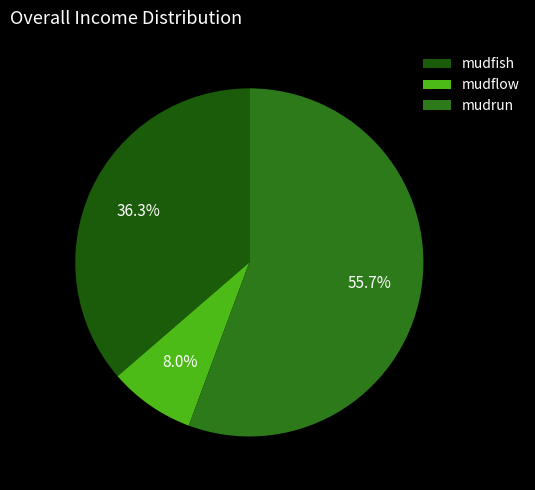

To the nearest percent, what is the difference between the mudfish and mudrun slice percentages?

19%